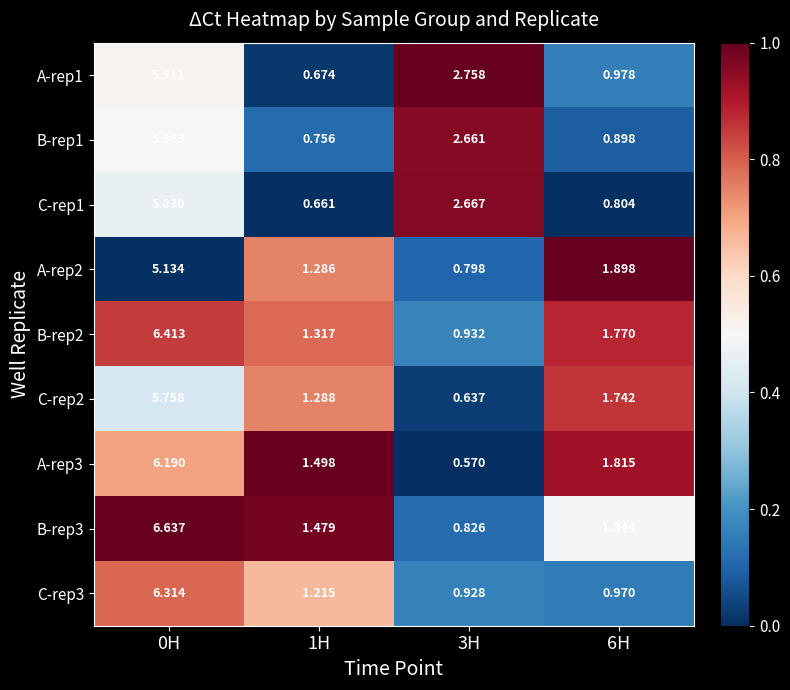

Is the value of B-rep1 at 6H greater than the value of A-rep2 at 6H?

No